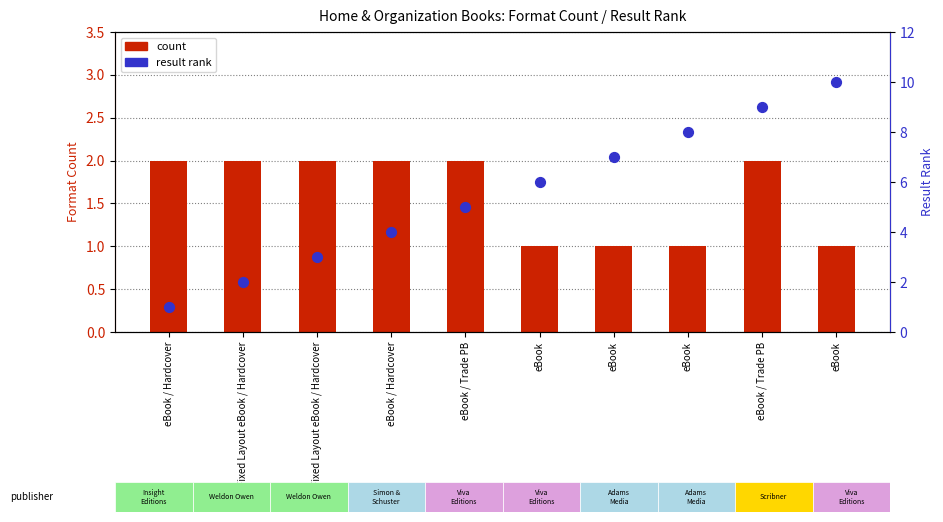

At which category is the sum across all series the highest?

eBook / Trade PB